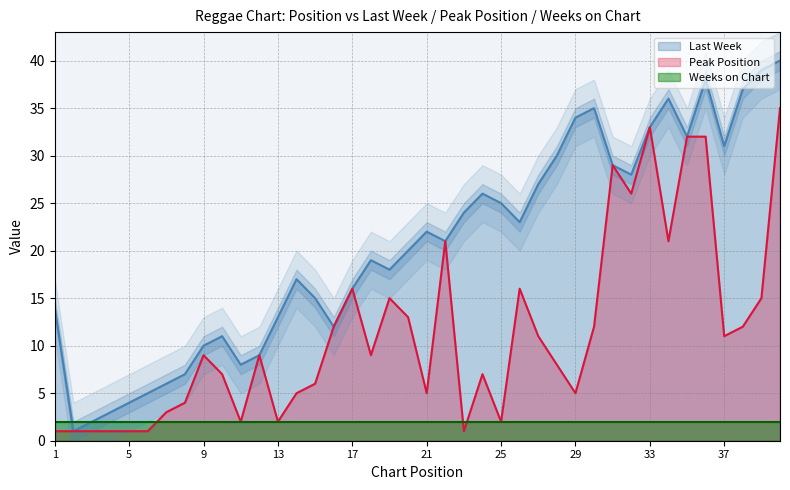

The Last Week series shows 13 at 13. True or false?

True